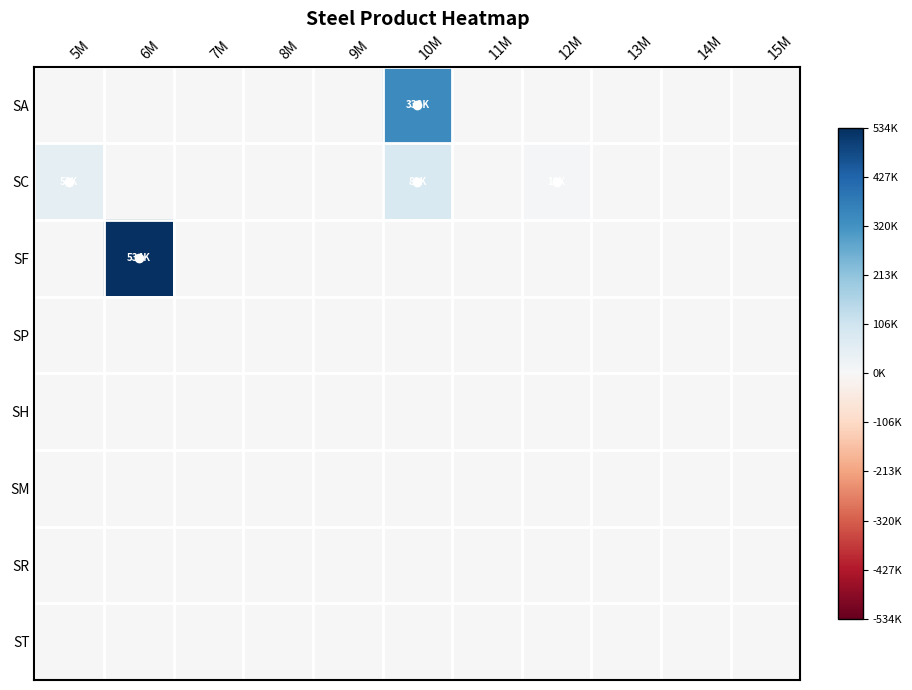

Reading left to right, what are all the values shown in this chart?

SA: 5M=0.0	6M=0.0	7M=0.0	8M=0.0	9M=0.0	10M=0.6	11M=0.0	12M=0.0	13M=0.0	14M=0.0	15M=0.0
SC: 5M=0.1	6M=0.0	7M=0.0	8M=0.0	9M=0.0	10M=0.2	11M=0.0	12M=0.0	13M=0.0	14M=0.0	15M=0.0
SF: 5M=0.0	6M=1.0	7M=0.0	8M=0.0	9M=0.0	10M=0.0	11M=0.0	12M=0.0	13M=0.0	14M=0.0	15M=0.0
SP: 5M=0.0	6M=0.0	7M=0.0	8M=0.0	9M=0.0	10M=0.0	11M=0.0	12M=0.0	13M=0.0	14M=0.0	15M=0.0
SH: 5M=0.0	6M=0.0	7M=0.0	8M=0.0	9M=0.0	10M=0.0	11M=0.0	12M=0.0	13M=0.0	14M=0.0	15M=0.0
SM: 5M=0.0	6M=0.0	7M=0.0	8M=0.0	9M=0.0	10M=0.0	11M=0.0	12M=0.0	13M=0.0	14M=0.0	15M=0.0
SR: 5M=0.0	6M=0.0	7M=0.0	8M=0.0	9M=0.0	10M=0.0	11M=0.0	12M=0.0	13M=0.0	14M=0.0	15M=0.0
ST: 5M=0.0	6M=0.0	7M=0.0	8M=0.0	9M=0.0	10M=0.0	11M=0.0	12M=0.0	13M=0.0	14M=0.0	15M=0.0